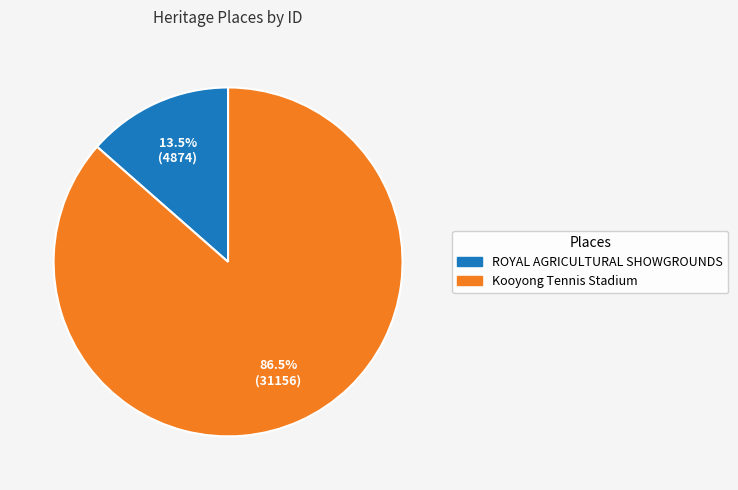

How many slices are in this pie chart?

2